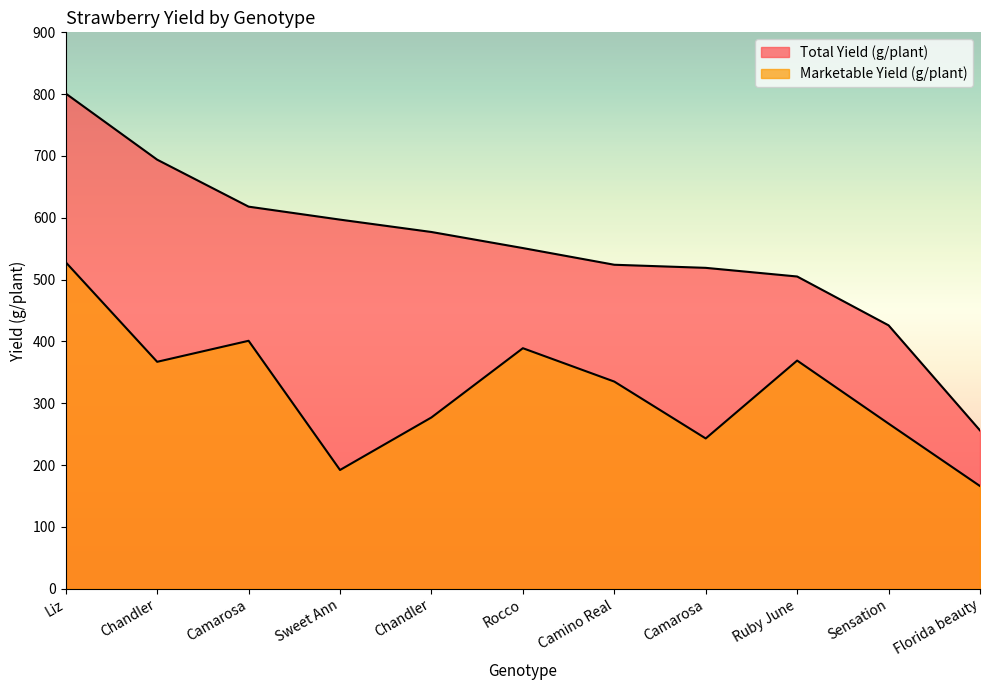

Which series changed the most between Camarosa and Ruby June?

Marketable Yield (g/plant)